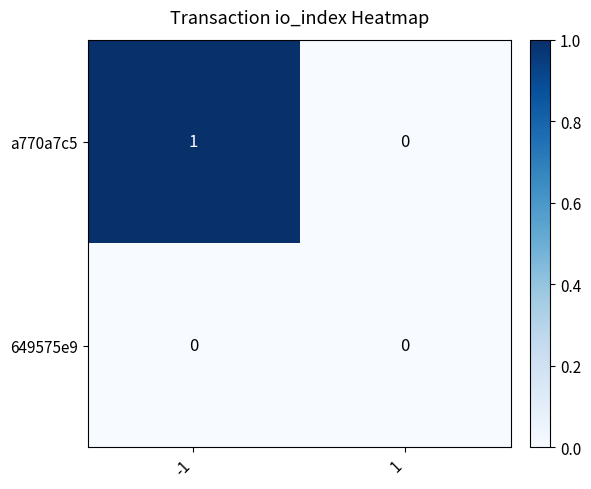

Which series has the largest total across all categories?

a770a7c5